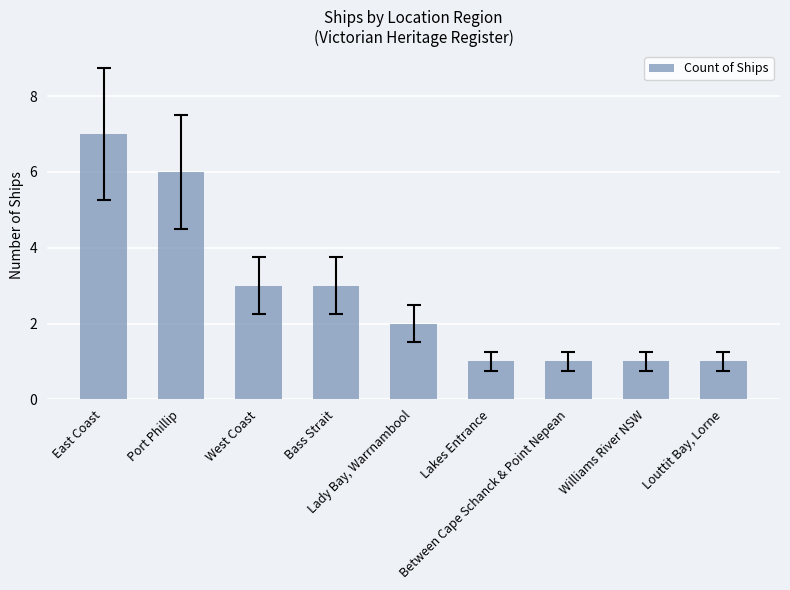

What is the sum of all values?

25